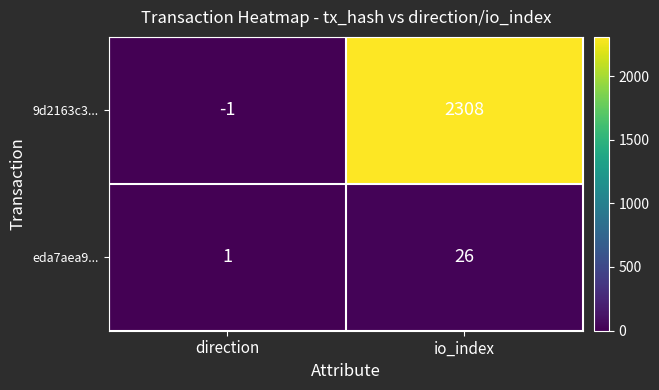

Reading left to right, extract all data points from this chart.

9d2163c3...: -1	2308
eda7aea9...: 1	26